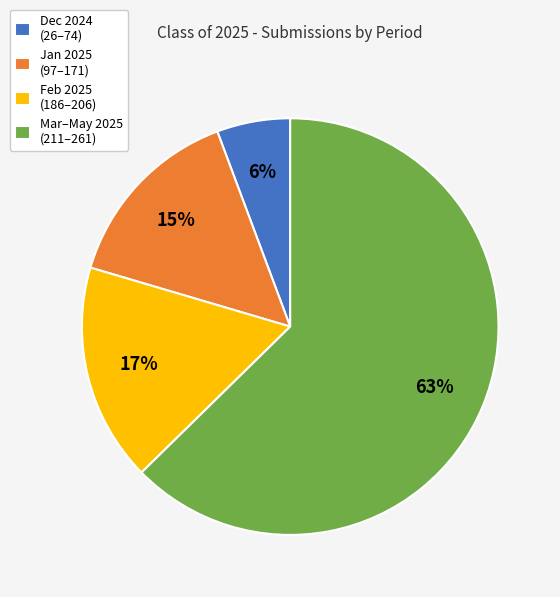

What is the ratio of the value at Dec 2024 (26–74) to the value at Jan 2025 (97–171)?

0.4